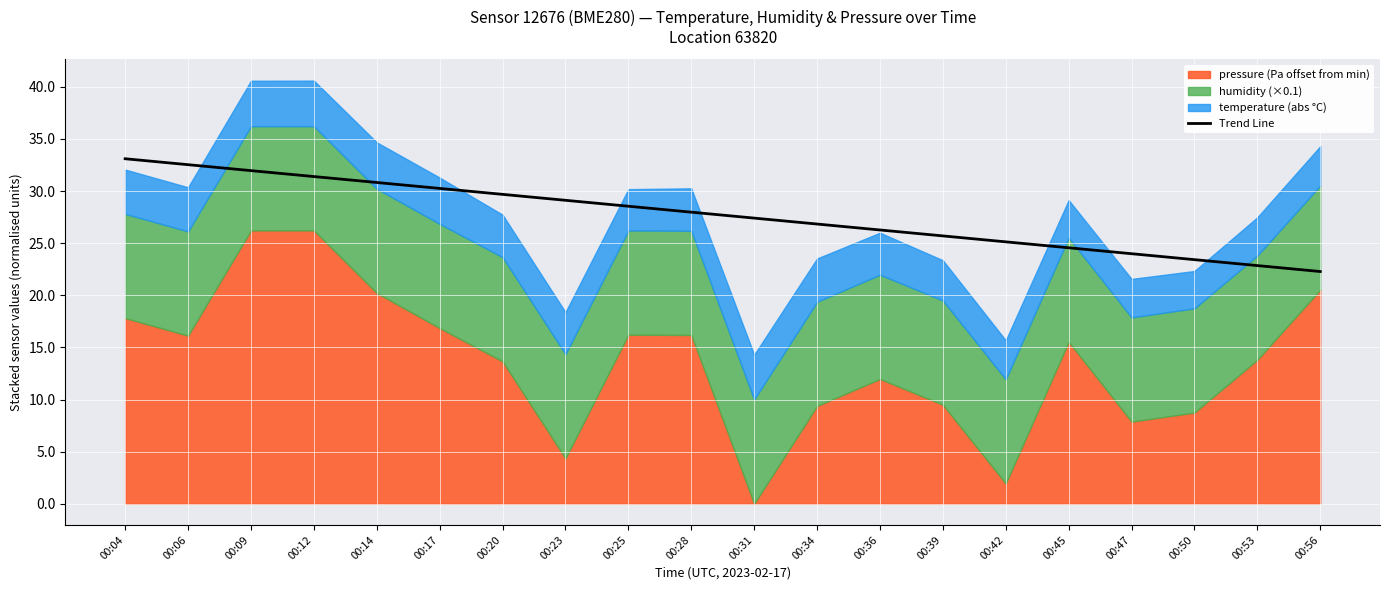

Is it true that Trend Line equals 43.2 at 00:31?

False